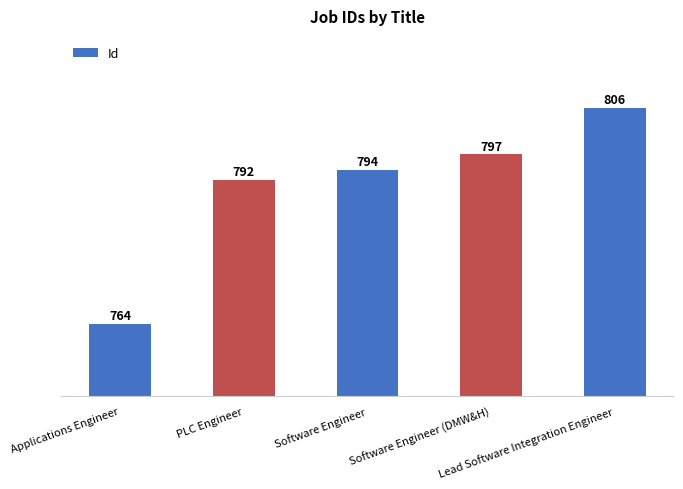

Reading left to right, extract all data points from this chart.

764	792	794	797	806